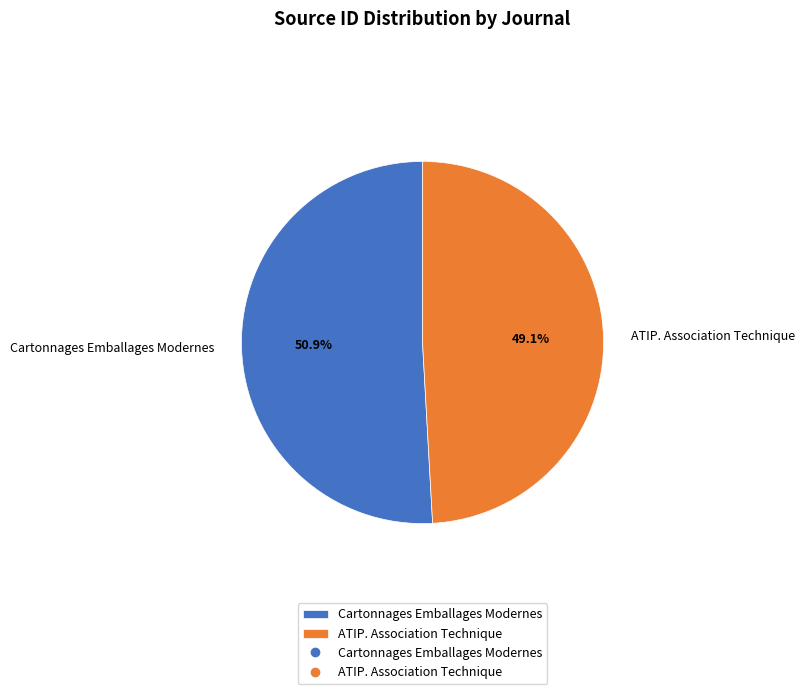

Which category has the smallest portion of the pie?

ATIP. Association Technique